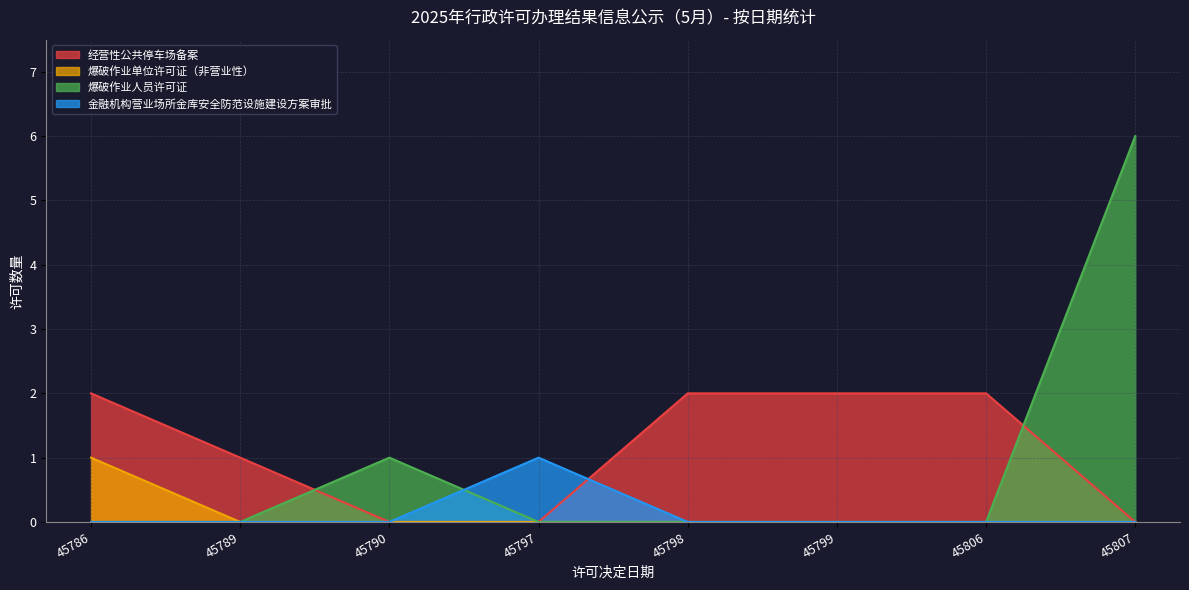

How many lines are shown in the chart?

4